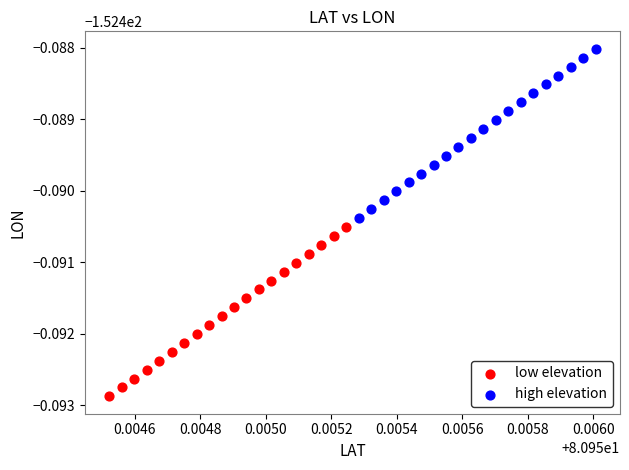

What are all the series names shown in the legend?

low elevation, high elevation